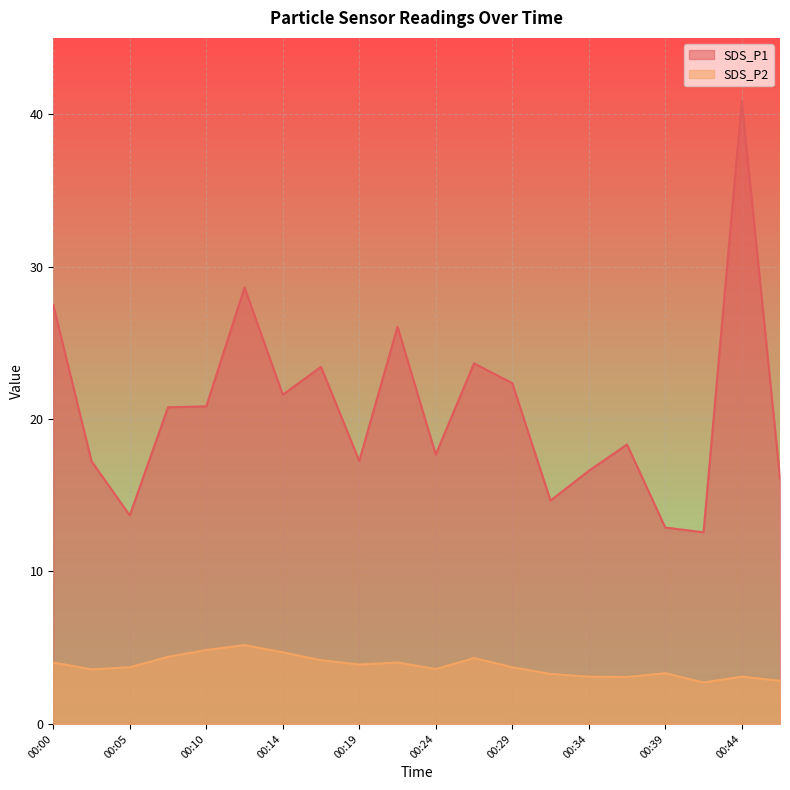

Rank the series at 00:27 from lowest to highest value.

SDS_P2, SDS_P1